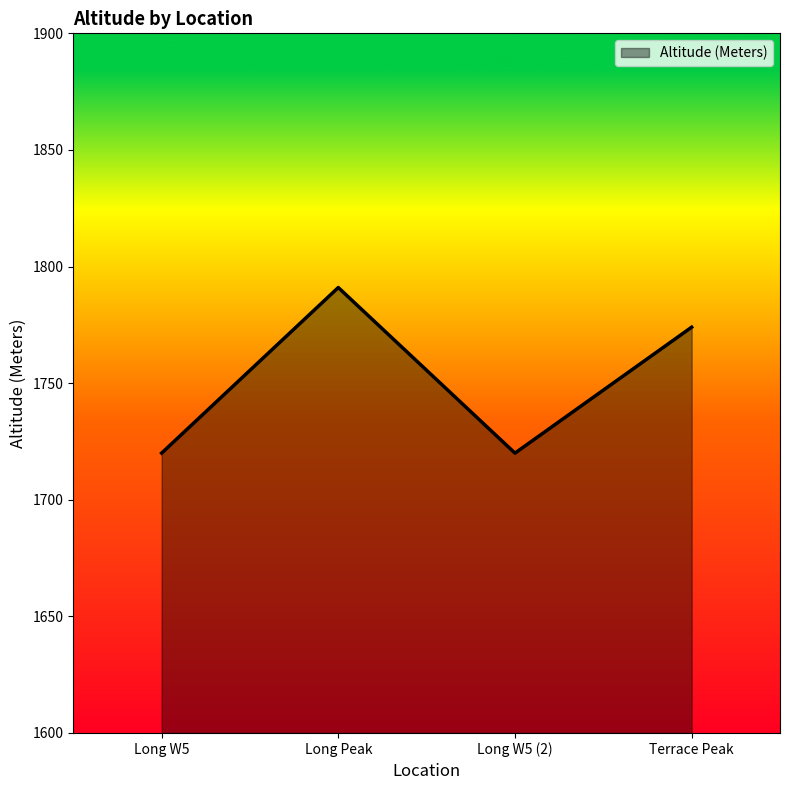

What is the change in value from Long Peak to Long W5 (2)?

-71